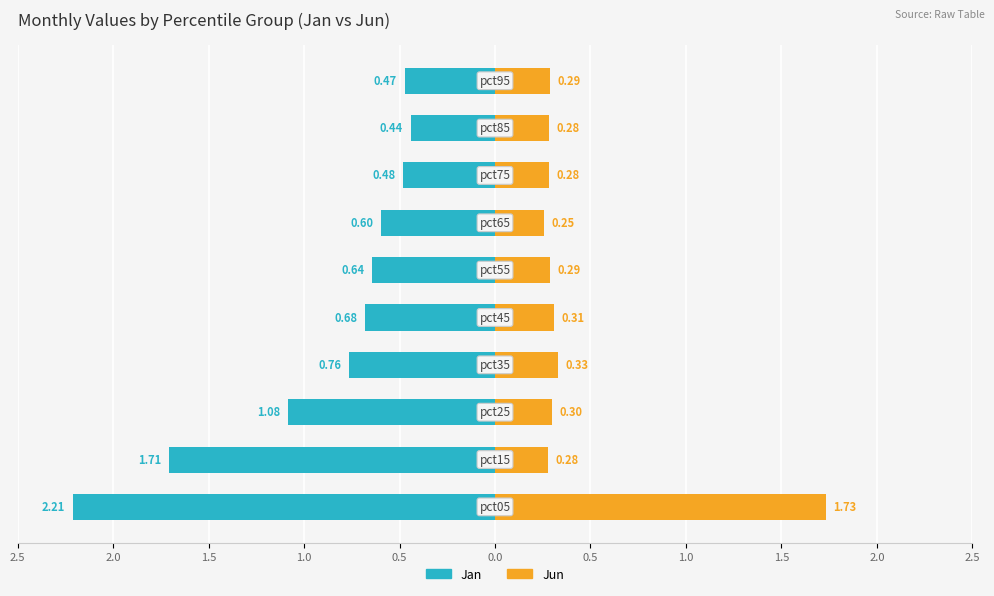

What are all the series names shown in the legend?

Jan, Jun